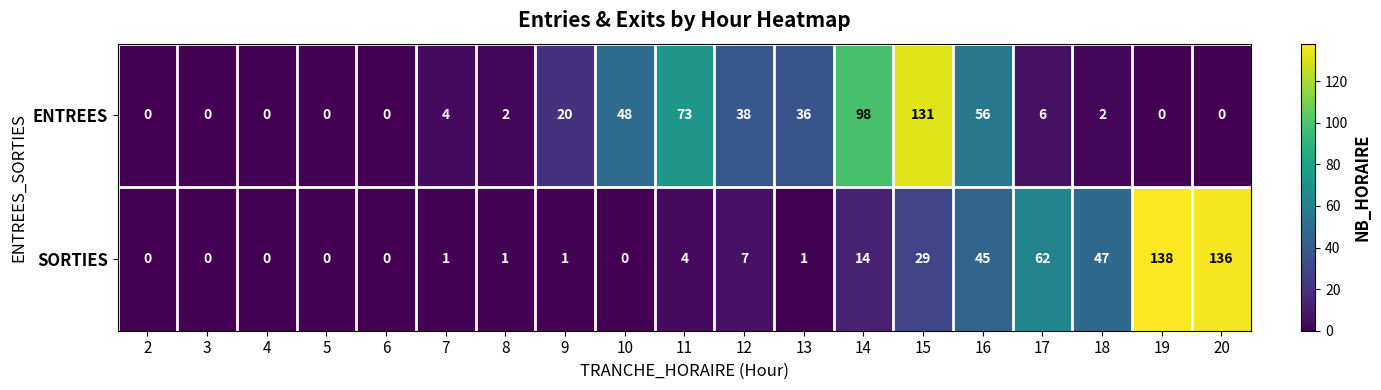

How many data points in SORTIES are less than 1?

6